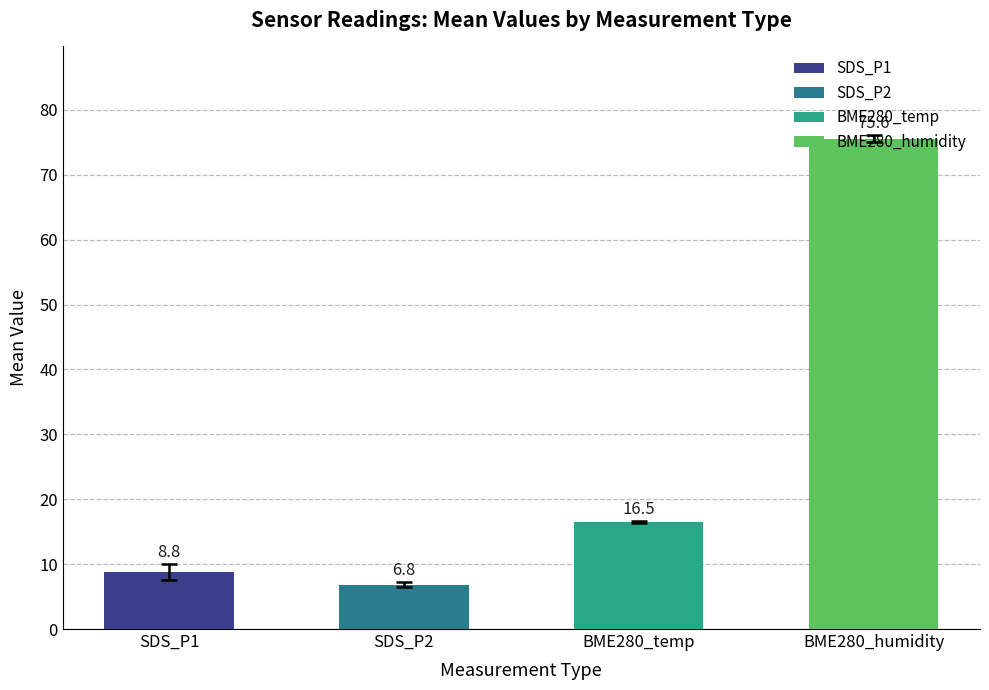

Is it true that SDS_P1 equals 13.2 at 30?

False